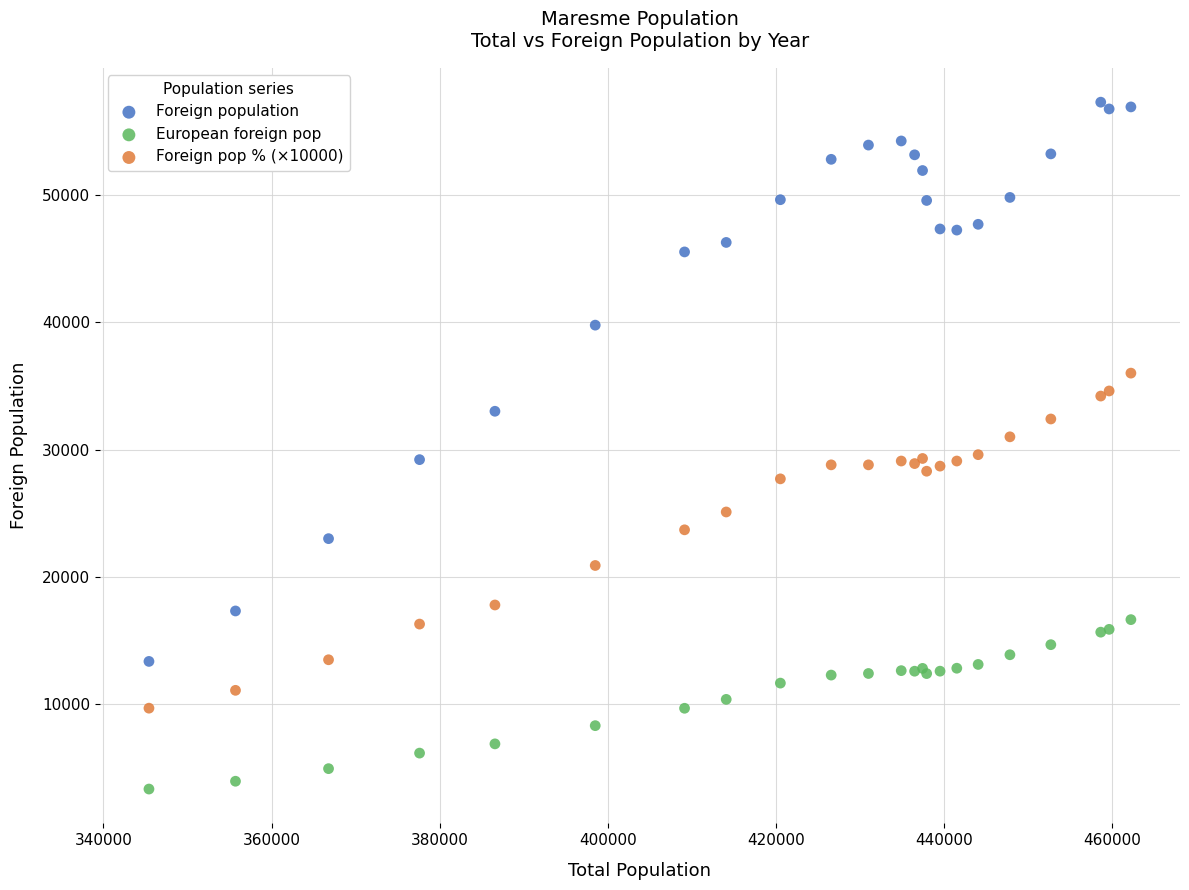

Which series reaches the maximum Y coordinate?

Foreign population